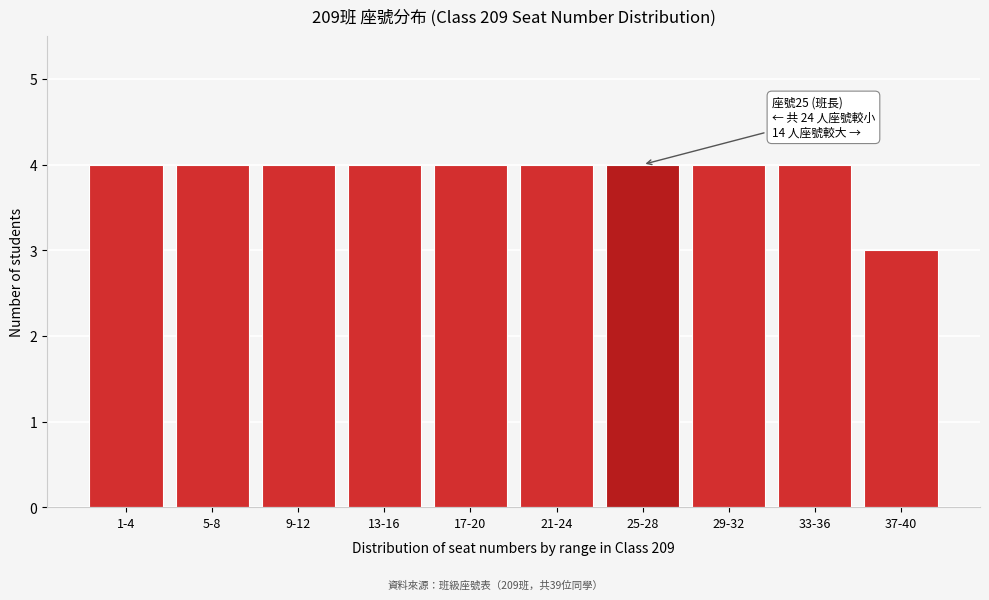

Reading left to right, list all the values displayed in this chart.

1-4=4	5-8=4	9-12=4	13-16=4	17-20=4	21-24=4	25-28=4	29-32=4	33-36=4	37-40=3